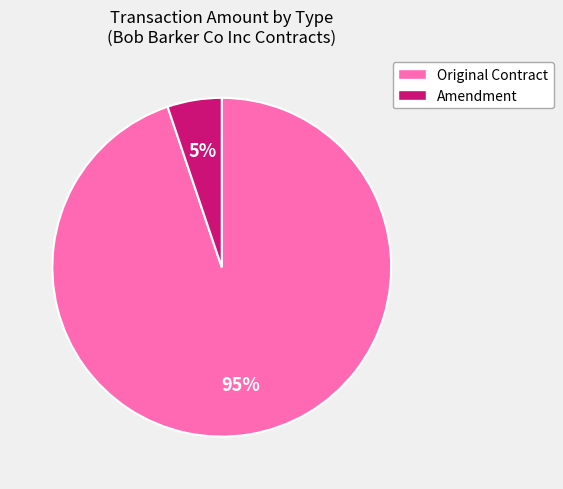

The Original Contract slice represents 86% of the pie. True or false?

False